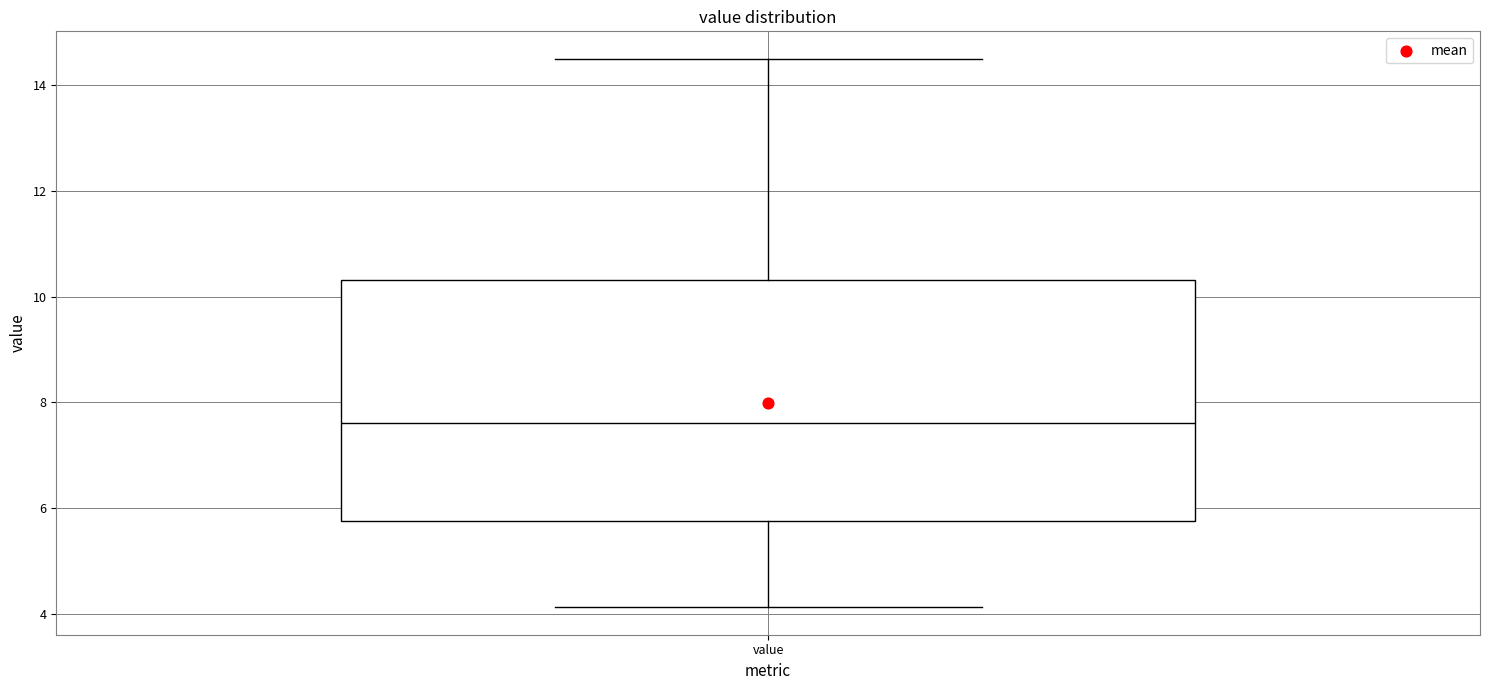

Transcribe this box plot: give where the median line is, the range the box spans, and where the two whiskers end, as read against the y-axis. The values are not printed on the chart, so give them approximately, as read against the axis.

median 7.6, box 5.8 to 10.4, whiskers 4.2 to 14.6